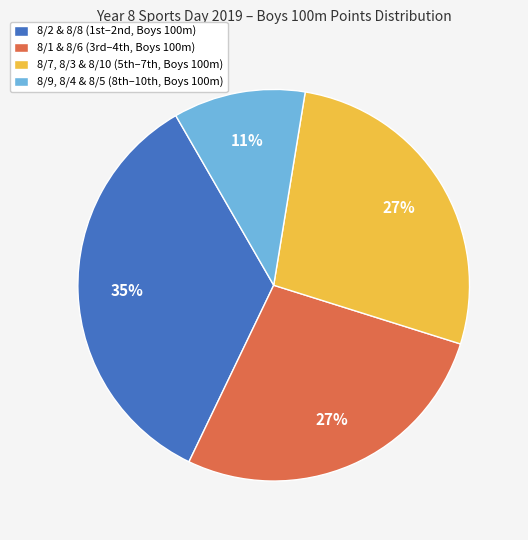

What is the smallest slice in the pie chart?

8/9, 8/4 & 8/5 (8th–10th, Boys 100m)